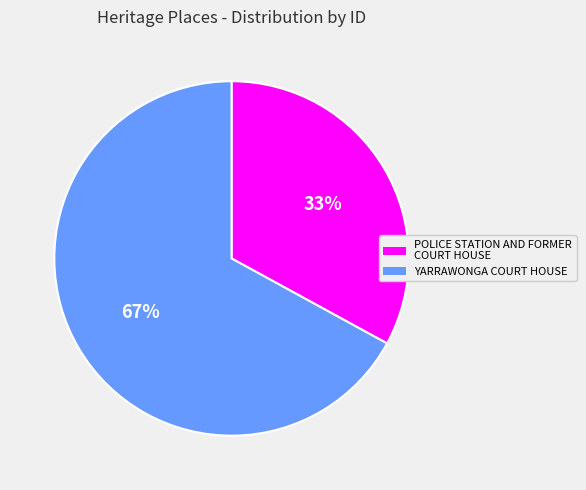

Which category has the biggest portion of the pie?

YARRAWONGA COURT HOUSE